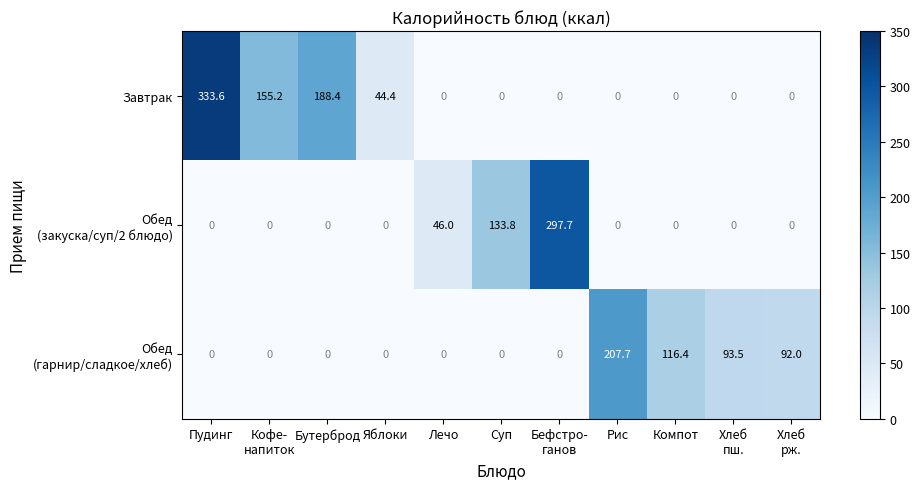

What is the difference between the highest and lowest values at Рис?

207.7